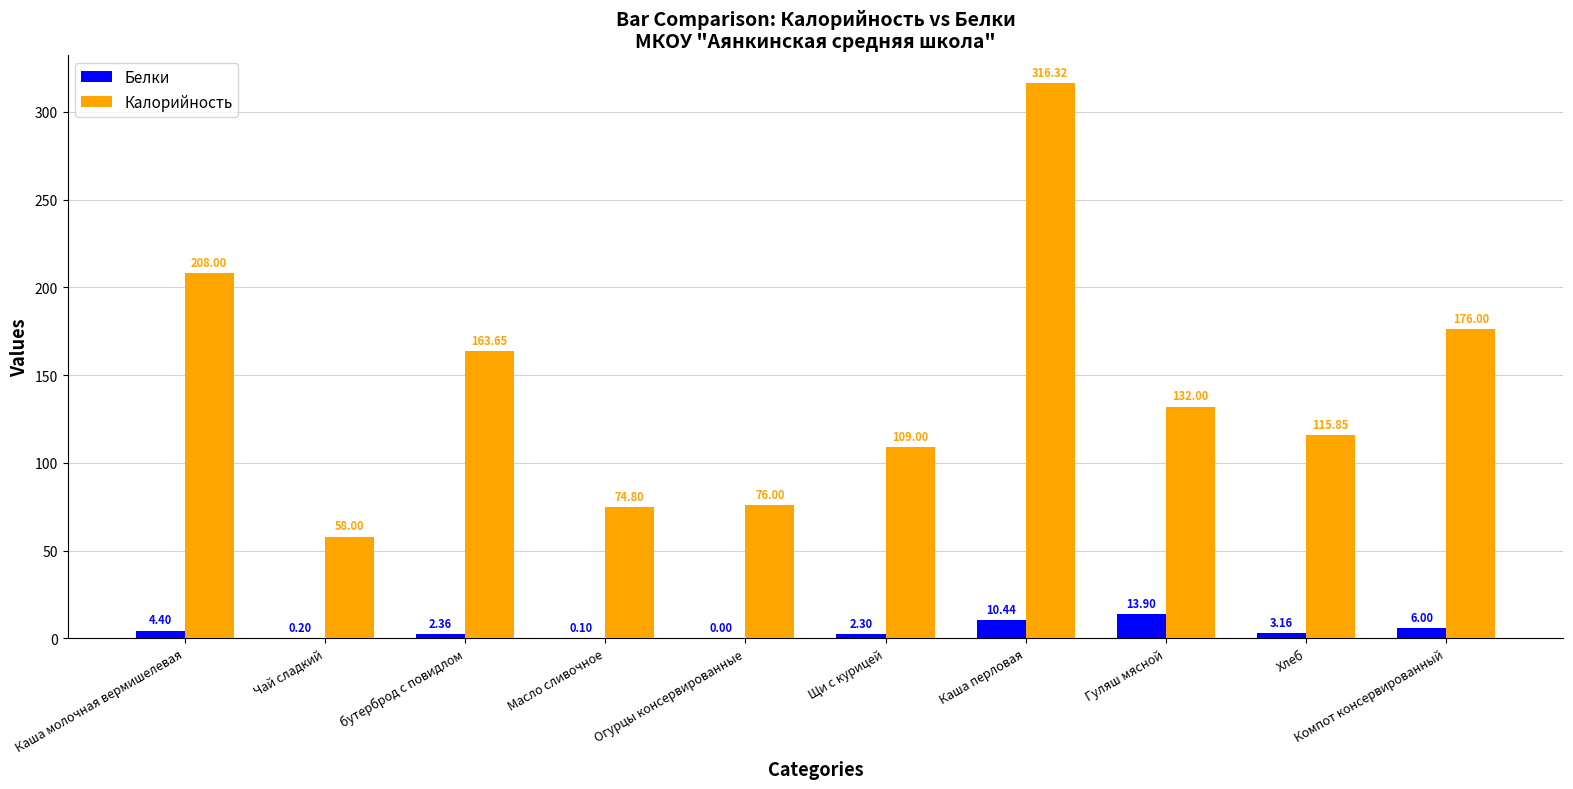

Which category has the highest value in the Калорийность series?

Каша перловая